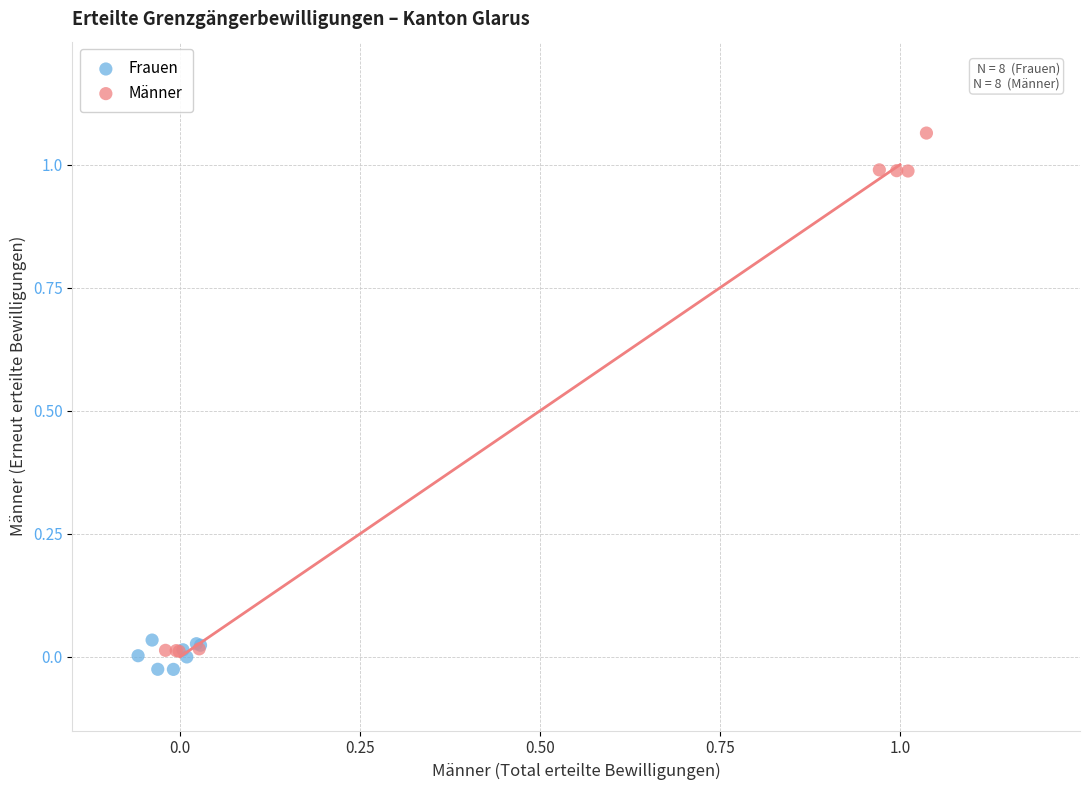

Which series has the largest Y range (max minus min)?

Männer